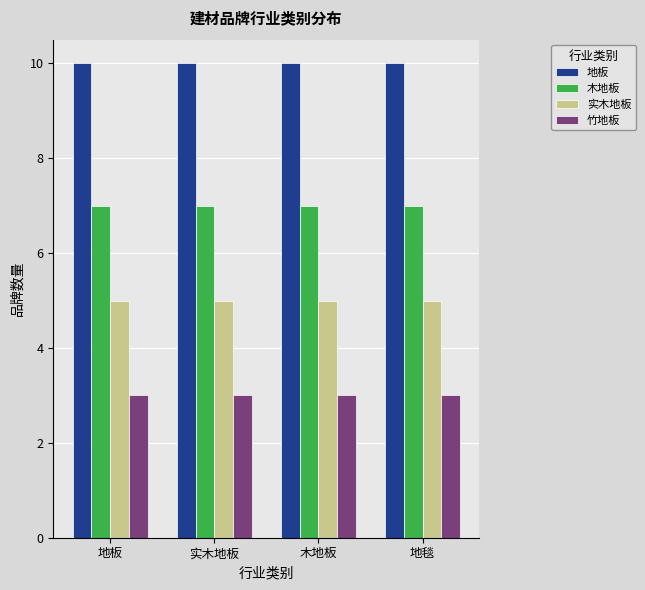

What is the value of the 竹地板 bar at the 4th from the left?

3